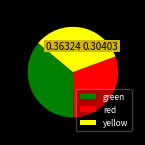

Does any single category account for the majority?

No